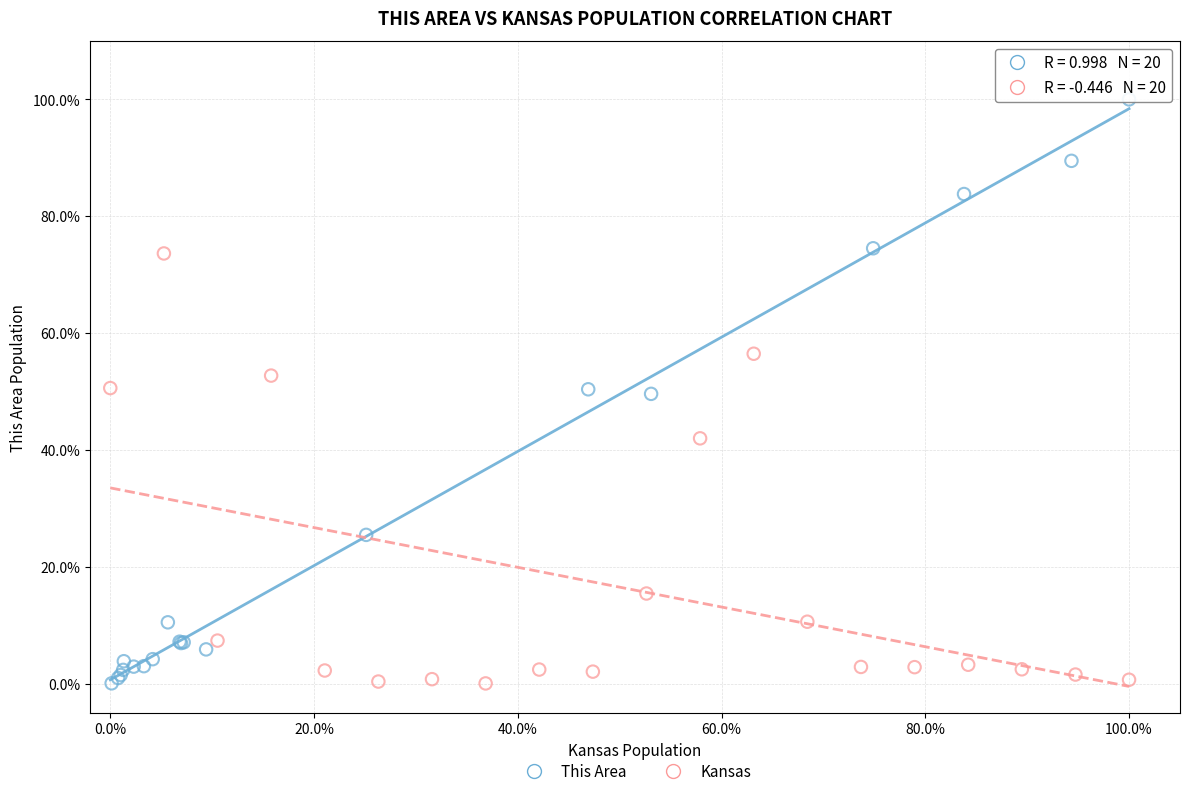

What are all the series names shown in the legend?

This Area, Kansas